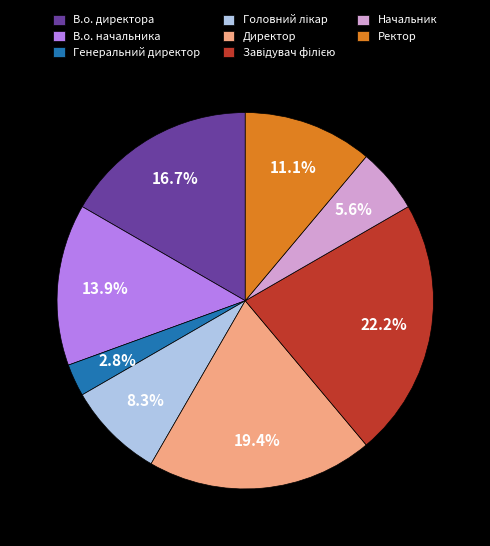

Is there any slice that represents more than half of the pie?

No